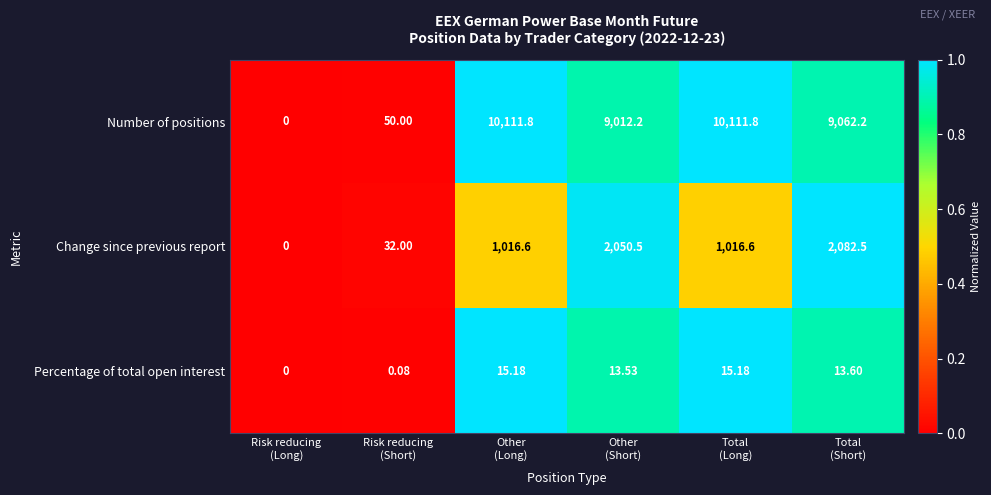

Which series has the largest total across all categories?

Number of positions